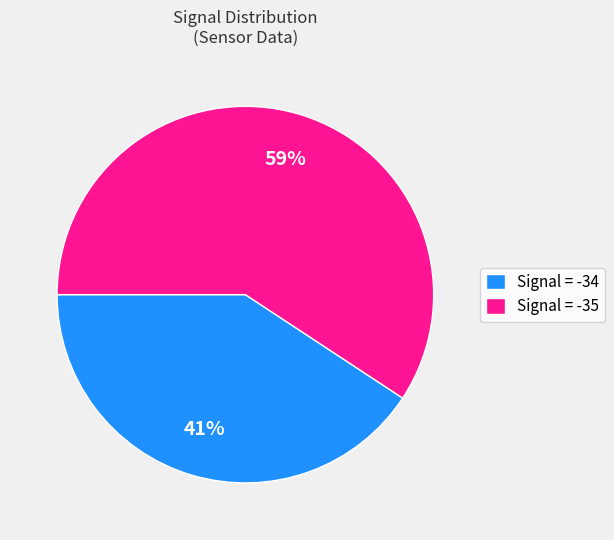

True or false: Signal = -35 accounts for 73% of the total.

False